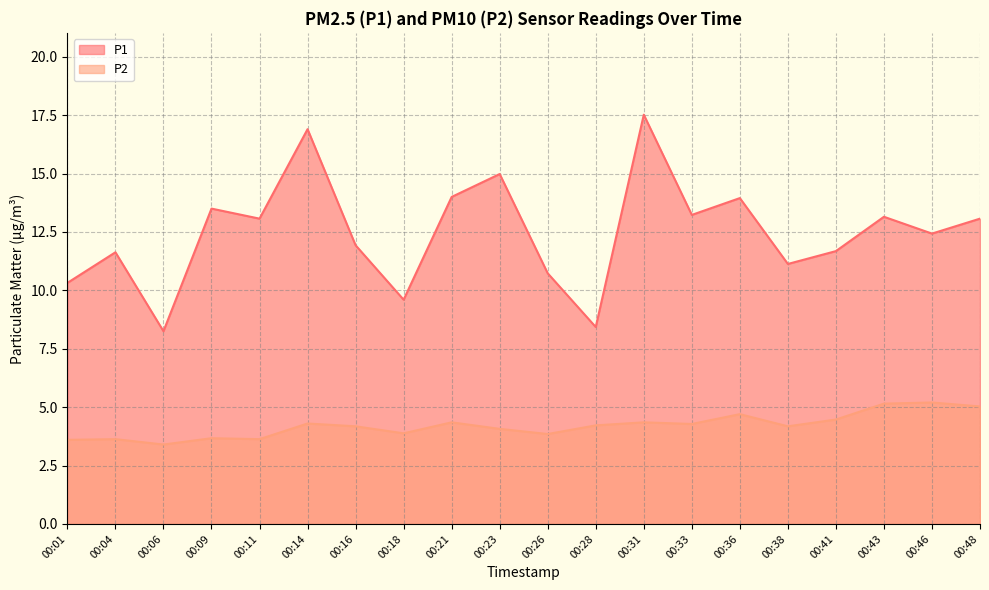

Which series has the largest range (max minus min)?

P1